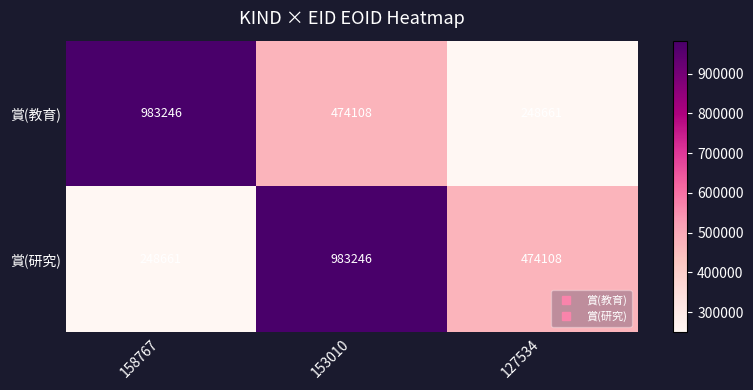

At 158767, list the series in order from largest to smallest.

賞(教育), 賞(研究)